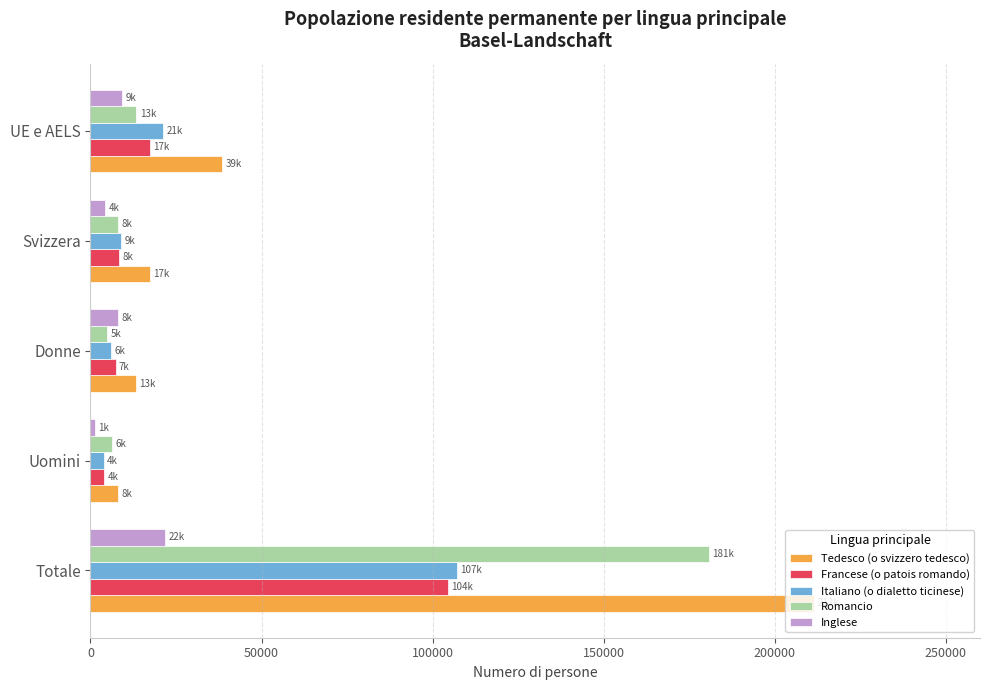

Is it true that Italiano (o dialetto ticinese) equals 107171.1 at Totale?

True